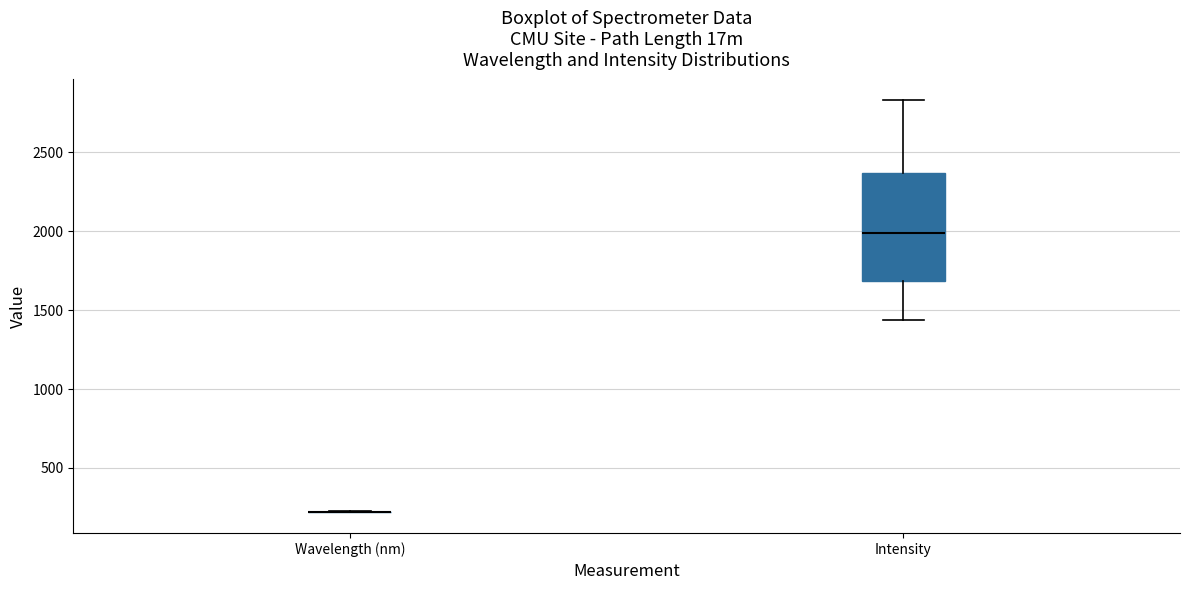

Where is the upper edge of the box for Intensity on the y-axis? The values are not printed on the chart, so give them approximately, as read against the axis.

2350